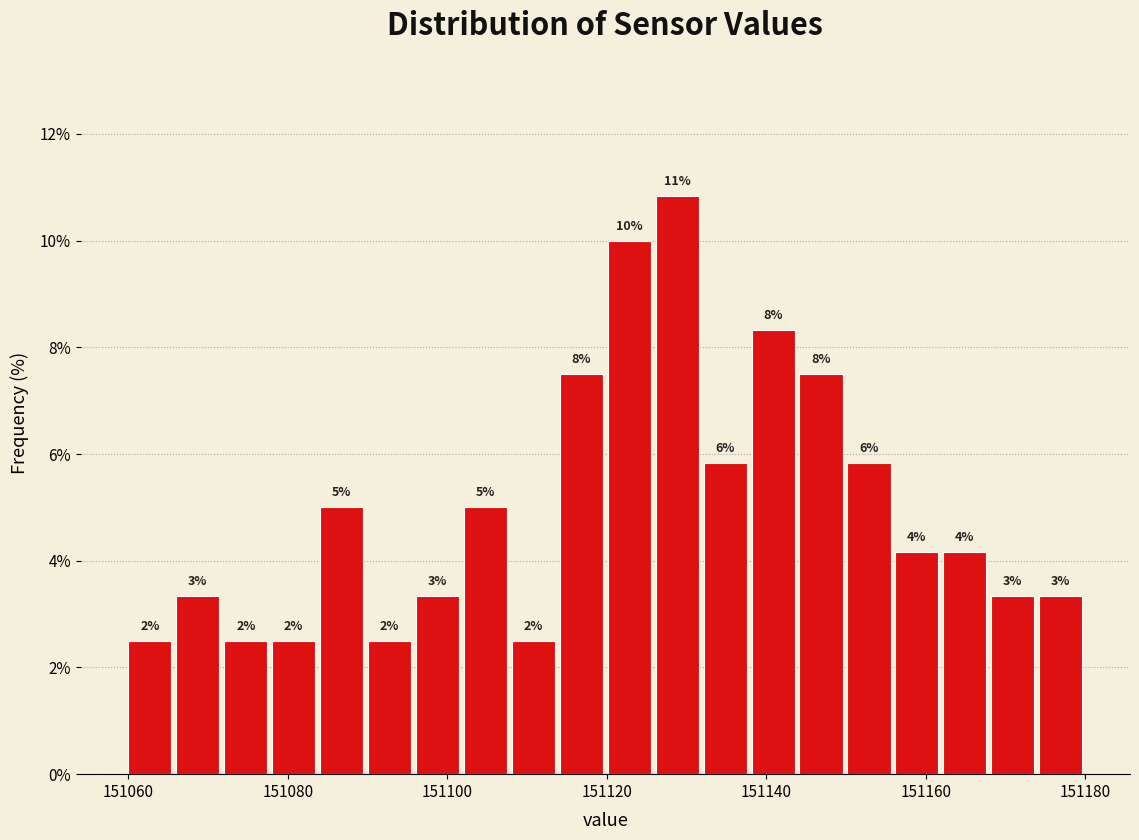

Read against the x-axis, roughly where is the centre of the tallest bar?

151128